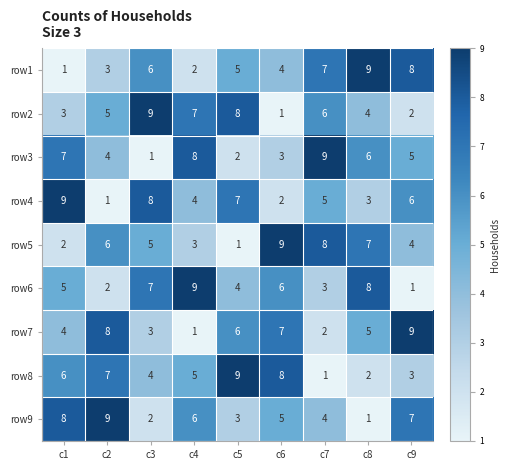

What is the greatest value displayed?

9